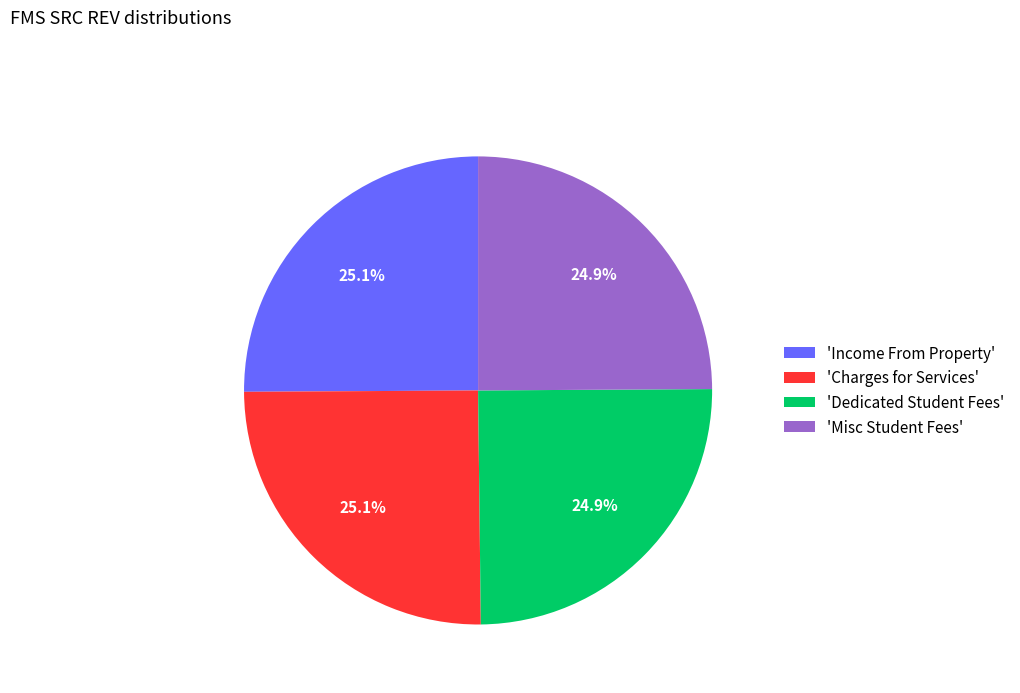

Is there any slice that represents more than half of the pie?

No